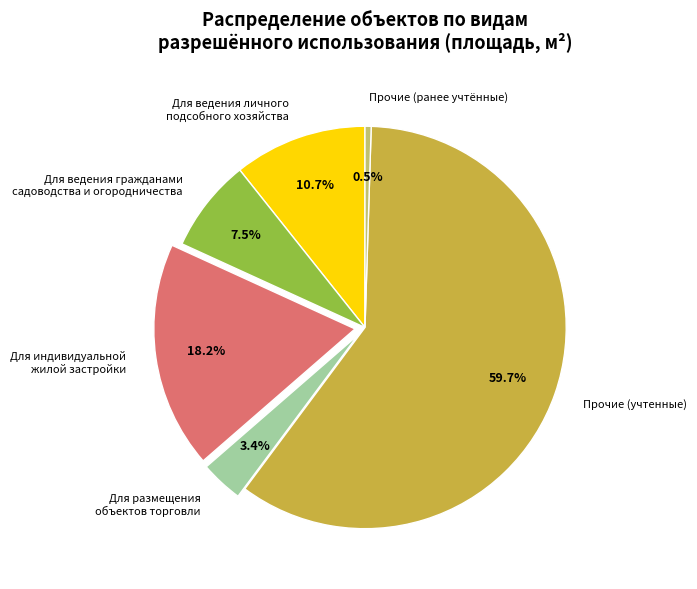

Which has a higher value, Для индивидуальной жилой застройки or Для ведения гражданами садоводства и огородничества?

Для индивидуальной жилой застройки